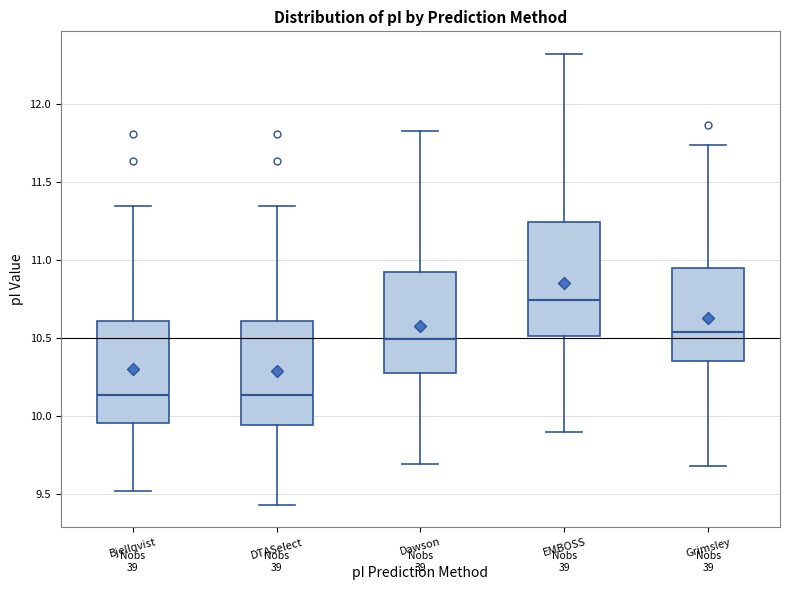

Reading left to right, transcribe this box plot: for each box, give where its median line is, the range the box spans, and where its two whiskers end, as read against the y-axis. The values are not printed on the chart, so give them approximately, as read against the axis.

Bjellqvist: median 10.15, box 9.95 to 10.60, whiskers 9.50 to 11.35
DTASelect: median 10.15, box 9.95 to 10.60, whiskers 9.45 to 11.35
Dawson: median 10.50, box 10.30 to 10.90, whiskers 9.70 to 11.85
EMBOSS: median 10.75, box 10.50 to 11.25, whiskers 9.90 to 12.35
Grimsley: median 10.55, box 10.35 to 10.95, whiskers 9.70 to 11.75